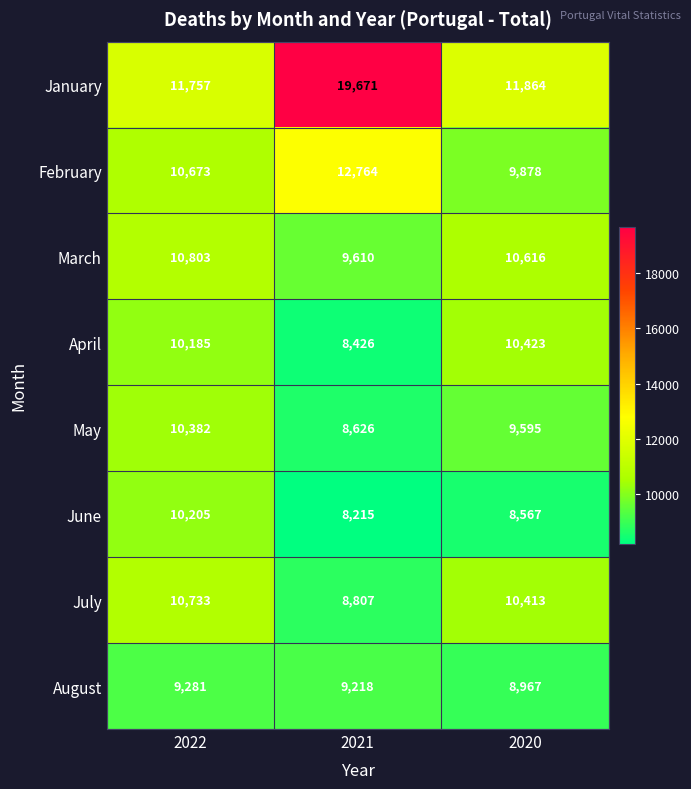

Count the number of categories in the chart.

3